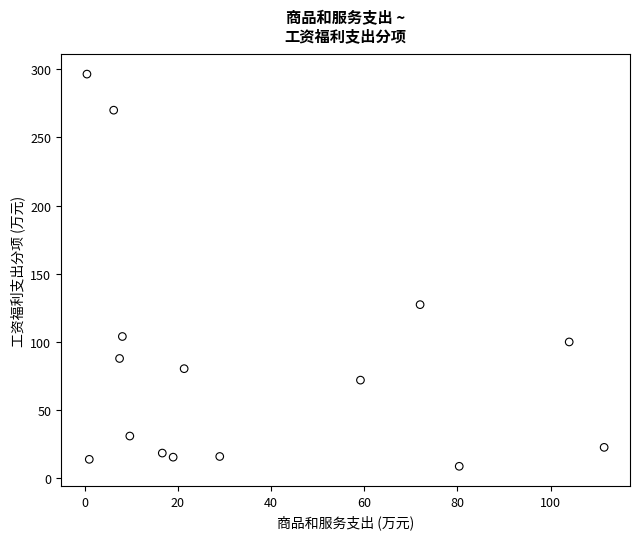

What Y value in the scatter plot is closest to 152?

127.4